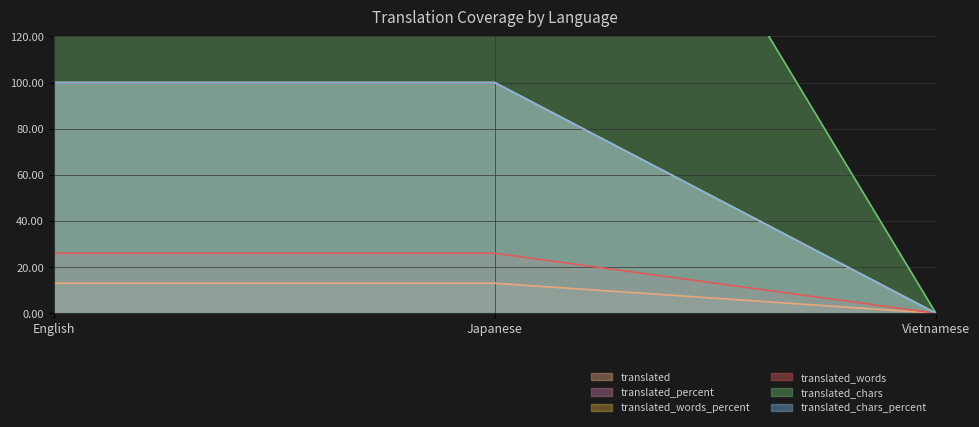

What is the label of the 3rd point from the right?

English